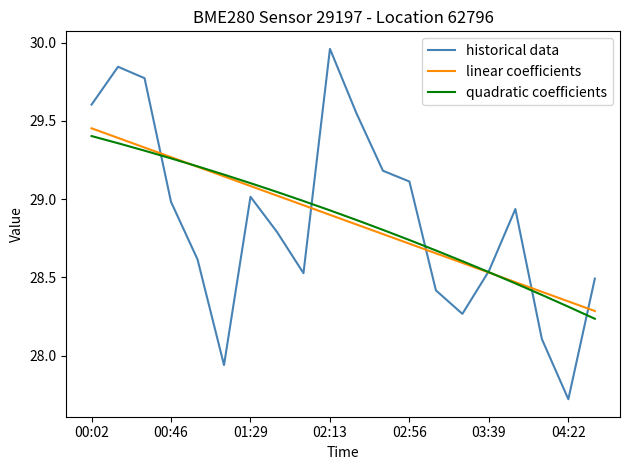

What is the minimum value for historical data?

27.7